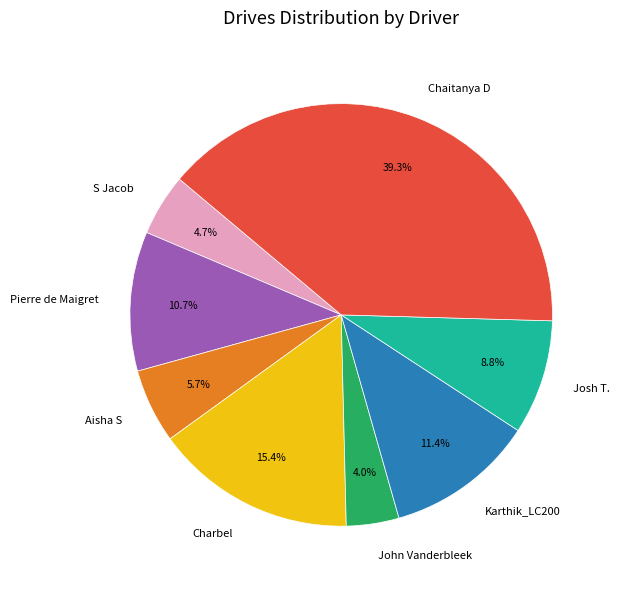

How many segments does this pie chart have?

8